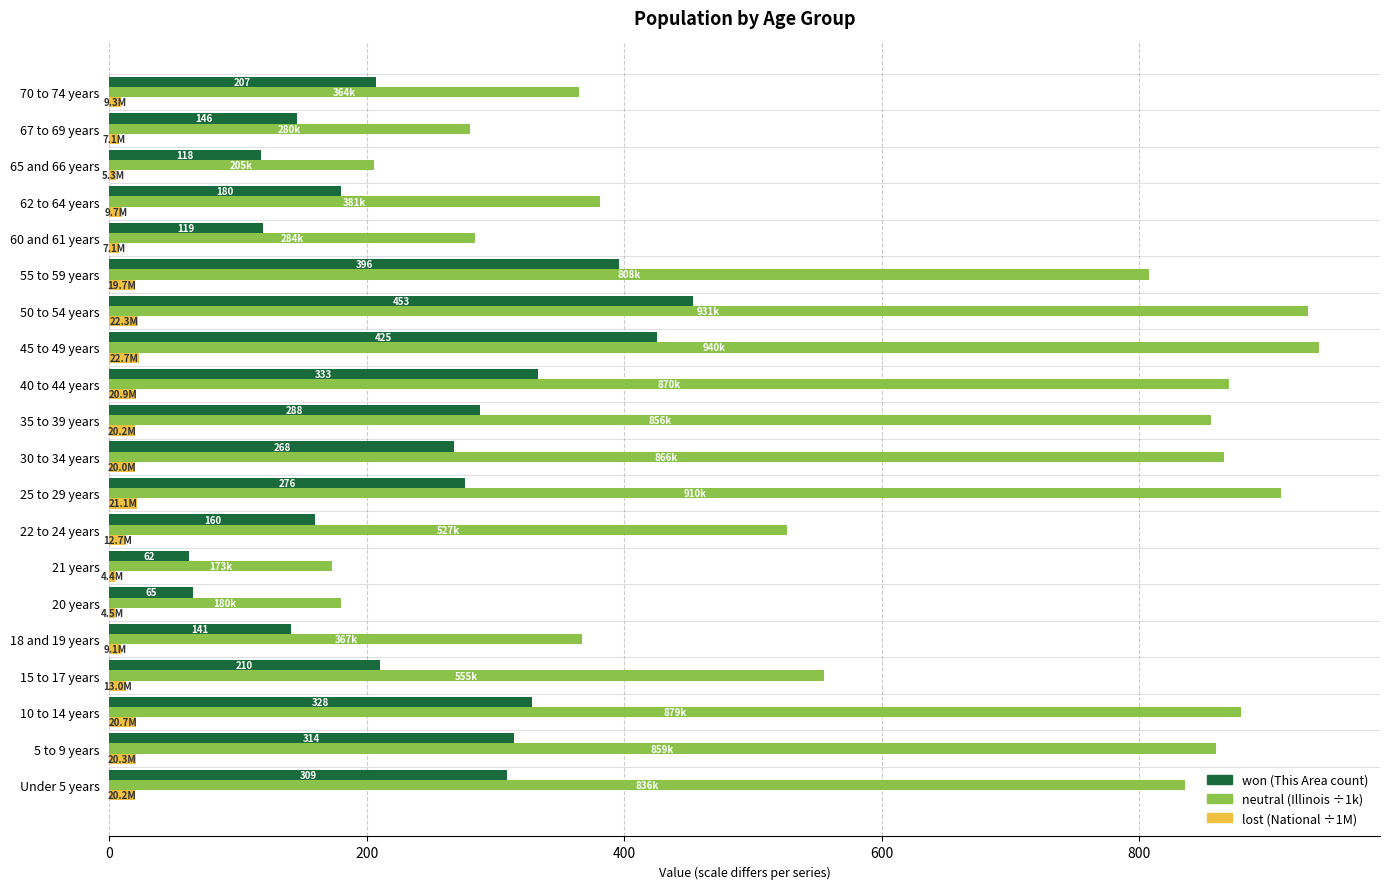

What is the maximum value shown in the chart?

940.1